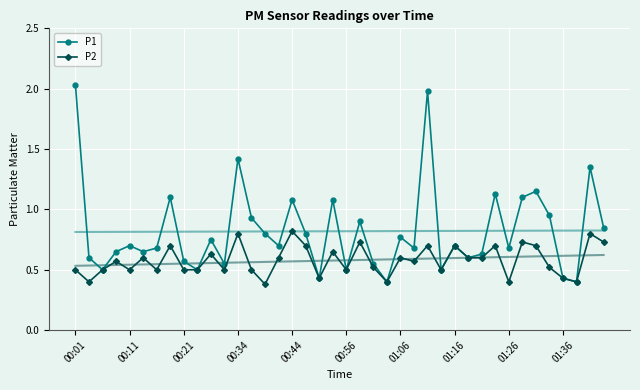

List the series in order of their overall mean, lowest first.

P2, P1